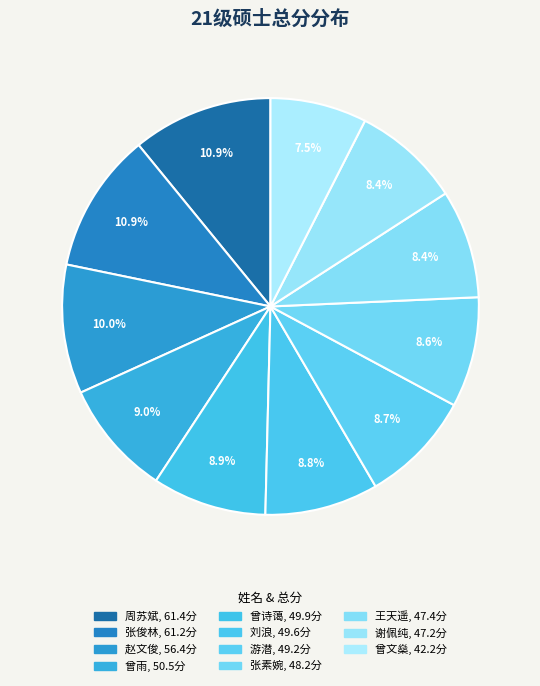

The 谢佩纯 slice represents 8% of the pie. True or false?

True